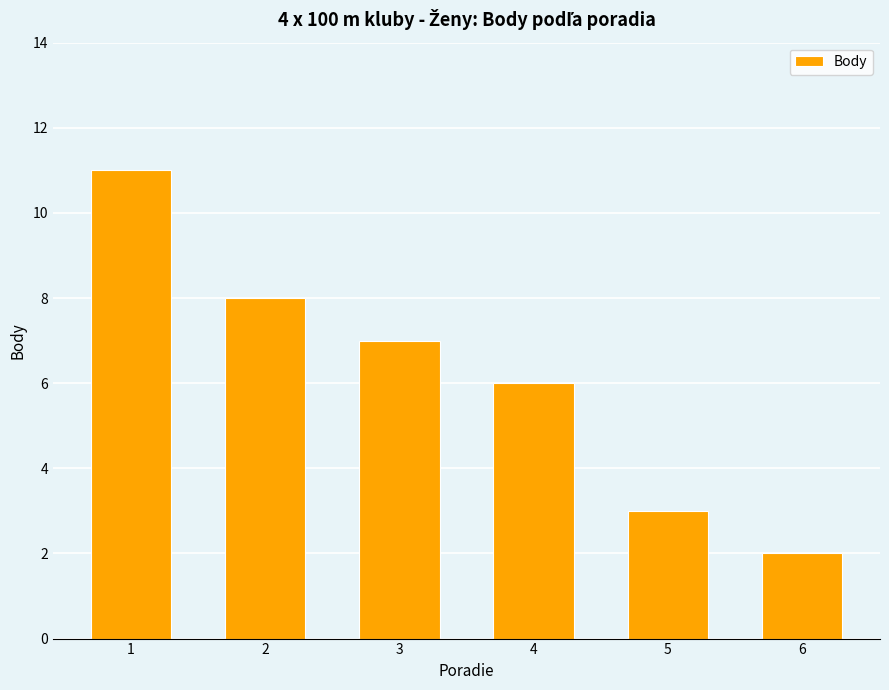

What is the change in value from 4 to 5?

-3